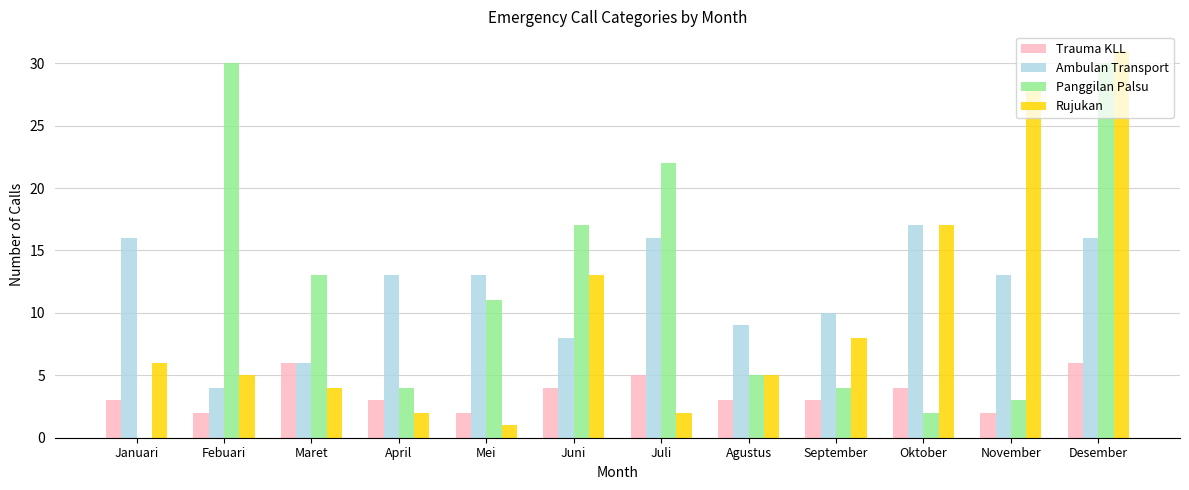

Reading left to right, list all the values displayed in this chart.

Trauma KLL: 3	2	6	3	2	4	5	3	3	4	2	6
Ambulan Transport: 16	4	6	13	13	8	16	9	10	17	13	16
Panggilan Palsu: 0	30	13	4	11	17	22	5	4	2	3	30
Rujukan: 6	5	4	2	1	13	2	5	8	17	28	31